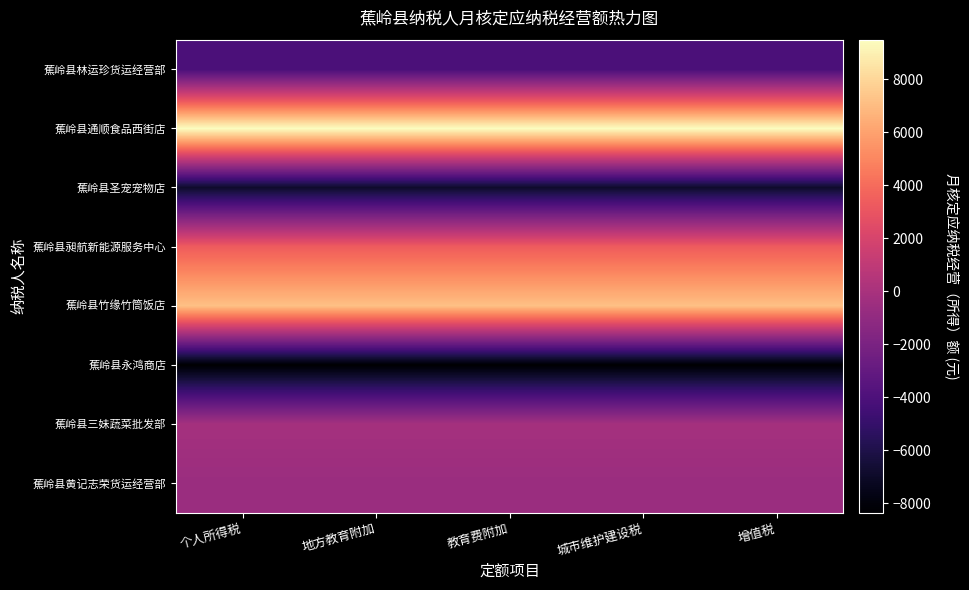

Which series has the largest total across all categories?

蕉岭县通顺食品西街店